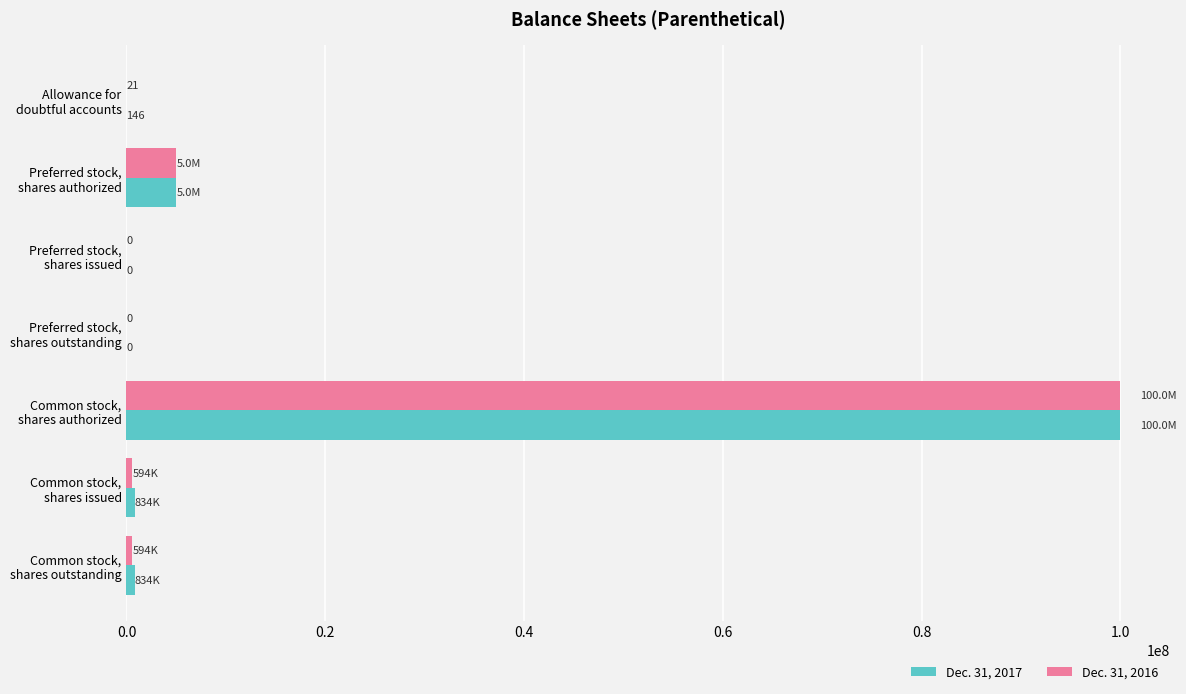

What is the maximum value shown in the chart?

100000000